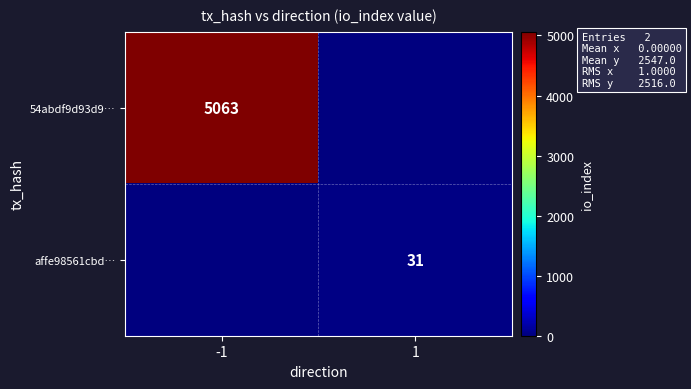

The value of affe98561cbd… at 1 is 31. True or false?

True